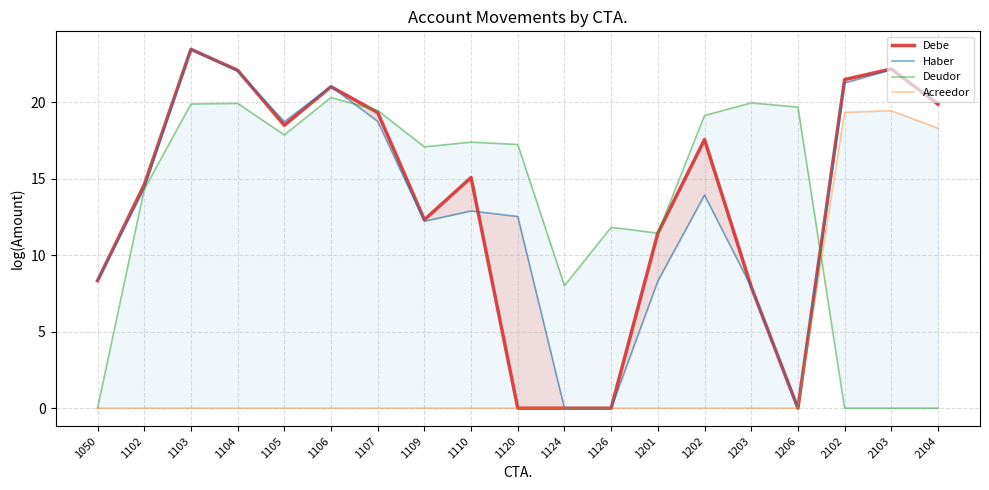

Between 1124 and 1109, which is larger?

1109